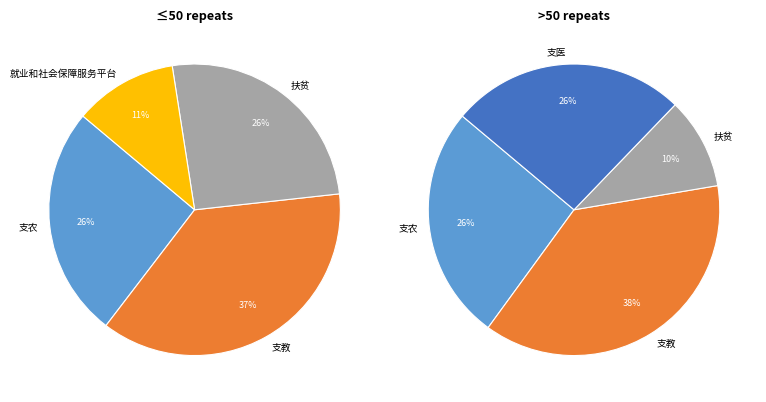

How many slices are in this pie chart?

5